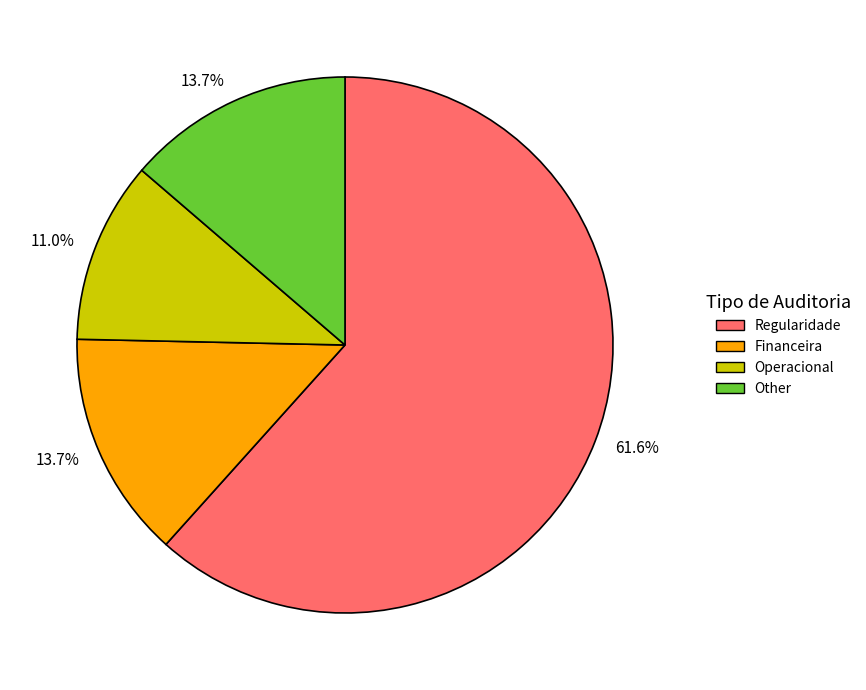

Which category has the smallest portion of the pie?

Operacional